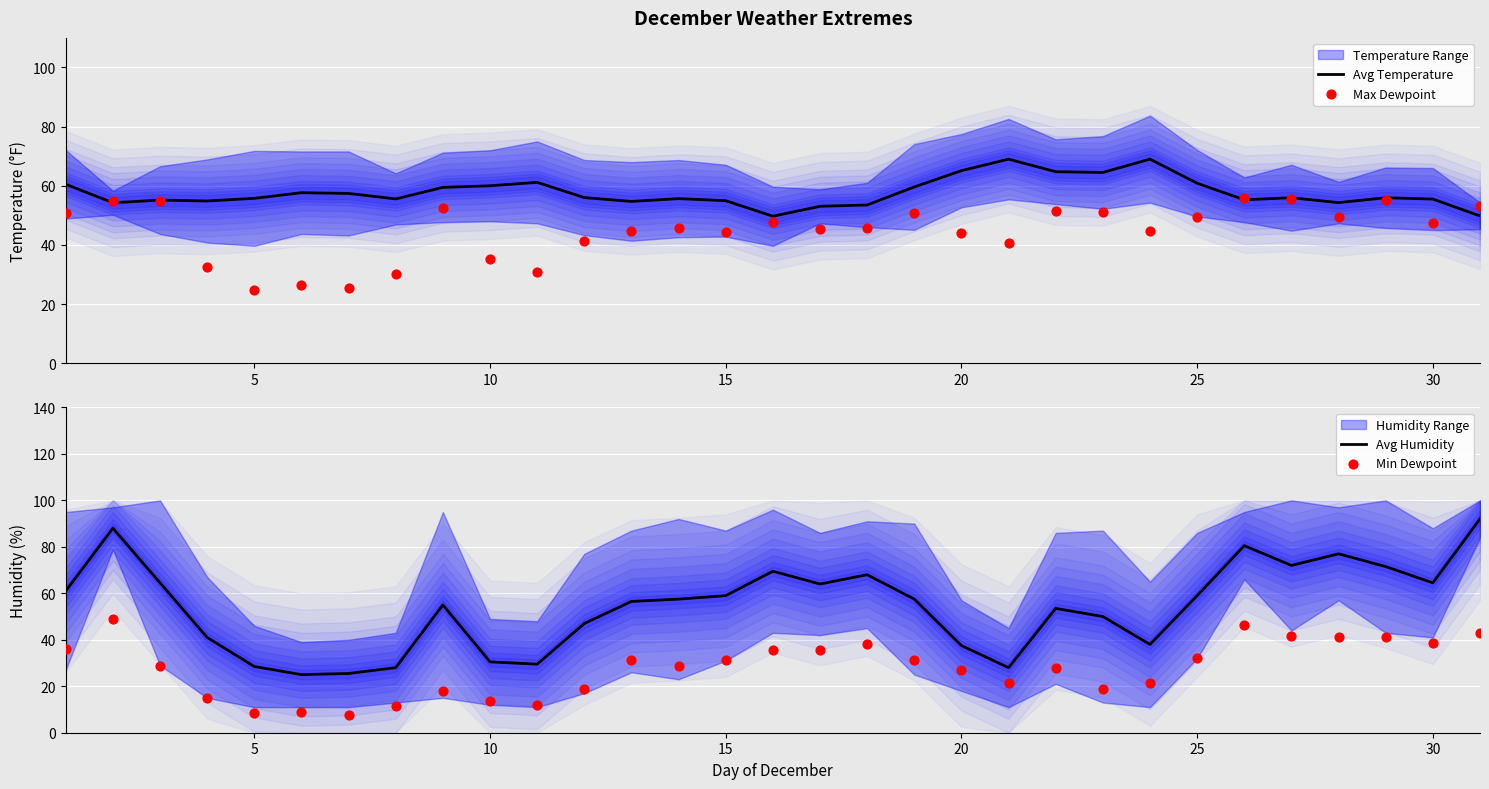

Which series has the largest total across all categories?

Avg Temperature